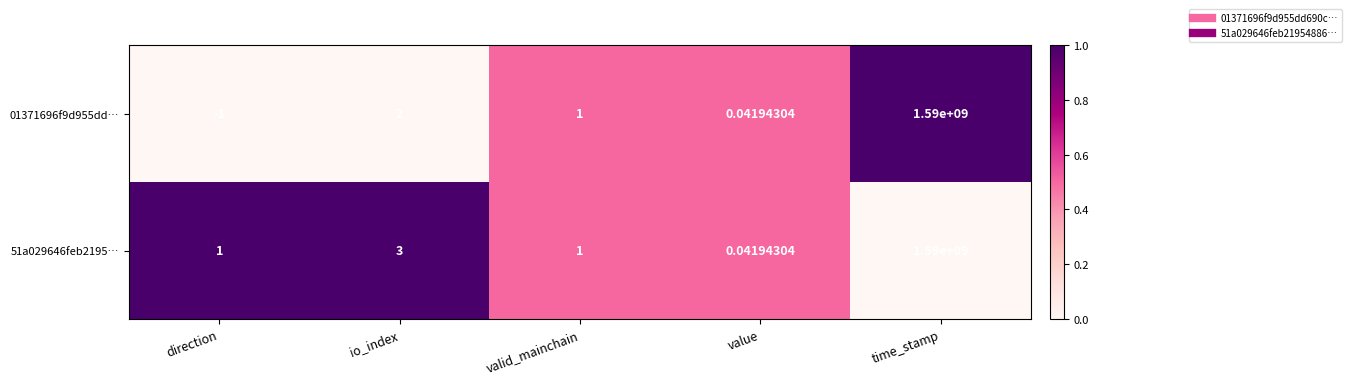

Which category has the highest value across all series?

time_stamp